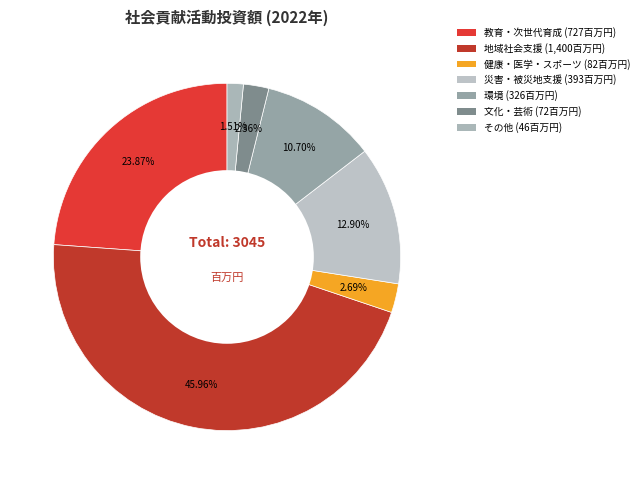

The 文化・芸術 slice represents 2% of the pie. True or false?

True